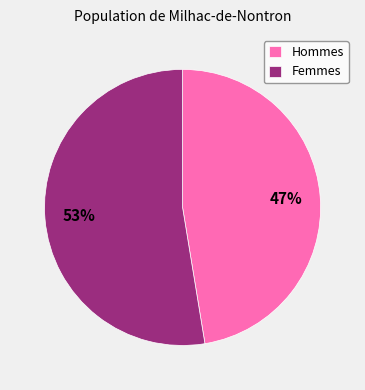

Is it true that Femmes is 65% of the pie?

False